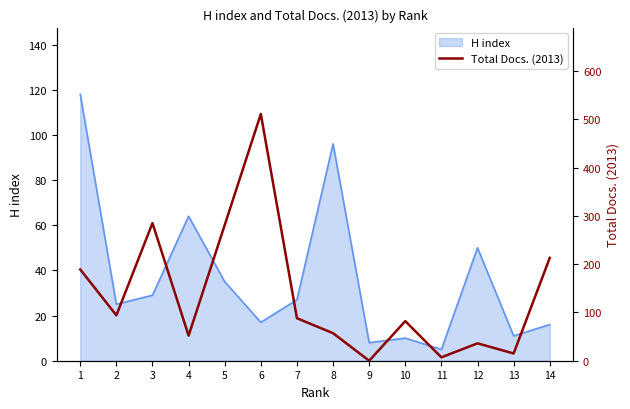

At which label does H index reach its minimum?

11